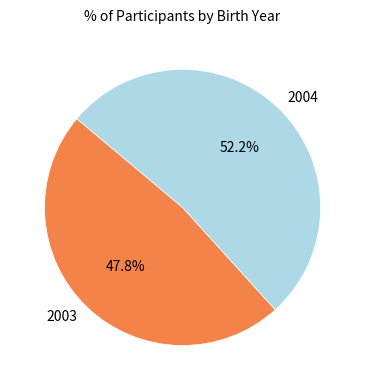

How many segments does this pie chart have?

2